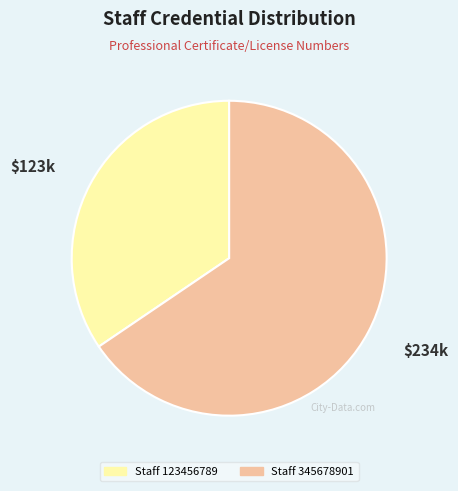

Rank the categories by value from lowest to highest.

Staff 123456789, Staff 345678901